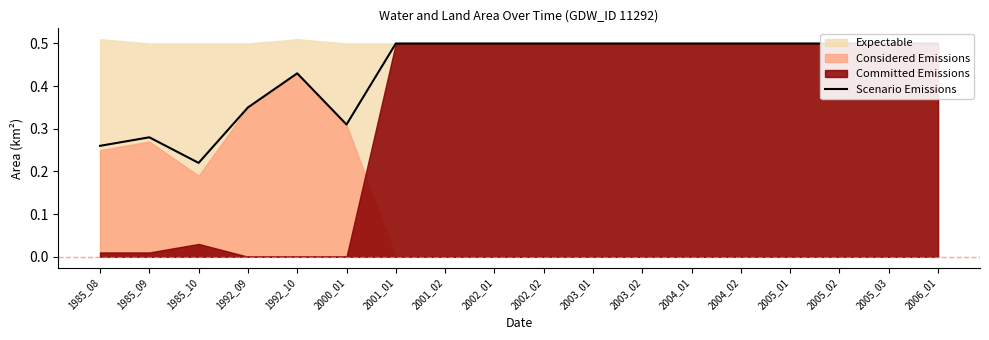

What is the greatest value displayed?

0.5